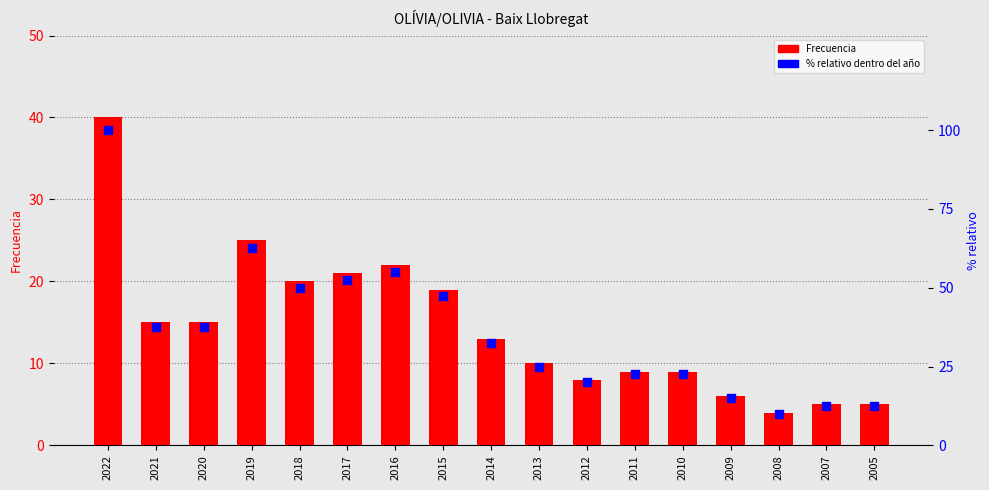

Is the value of Frecuencia at 2021 greater than the value of % relativo dentro del año at 2009?

No